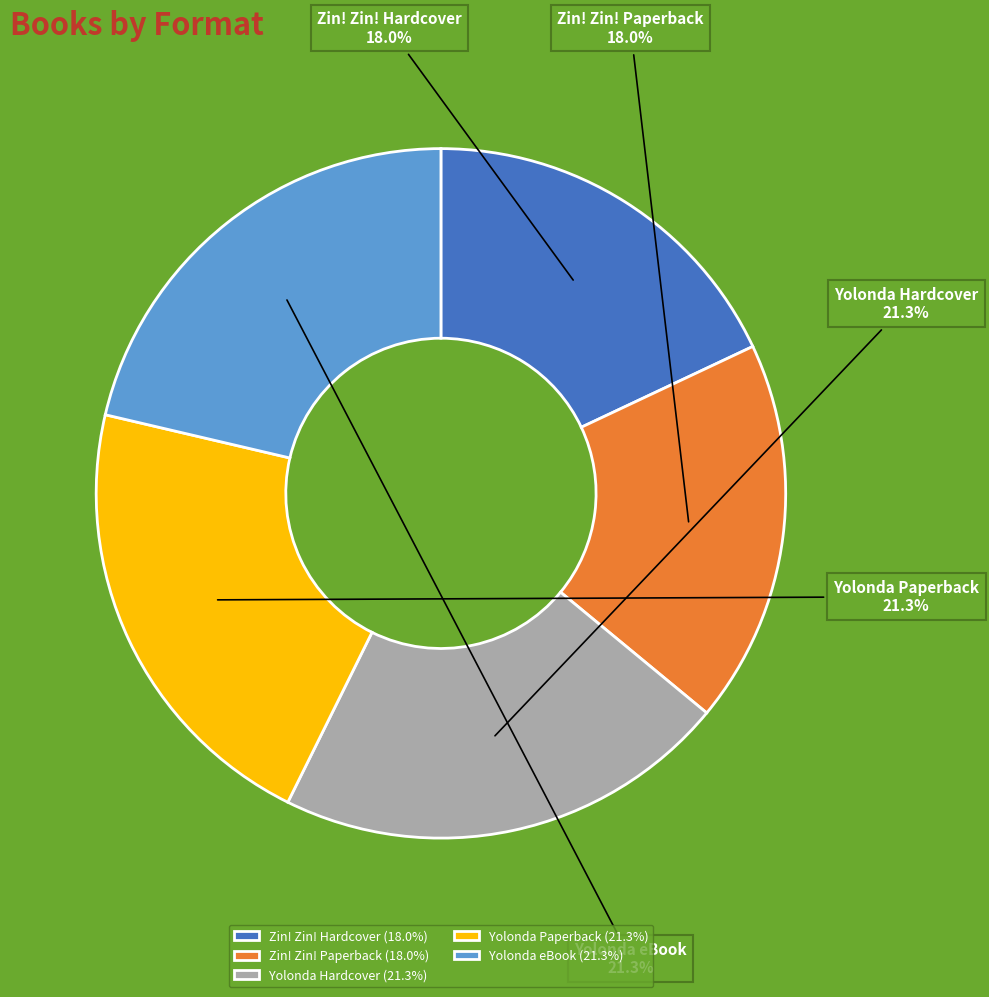

Does Yolonda Paperback account for over 50% of the chart?

No